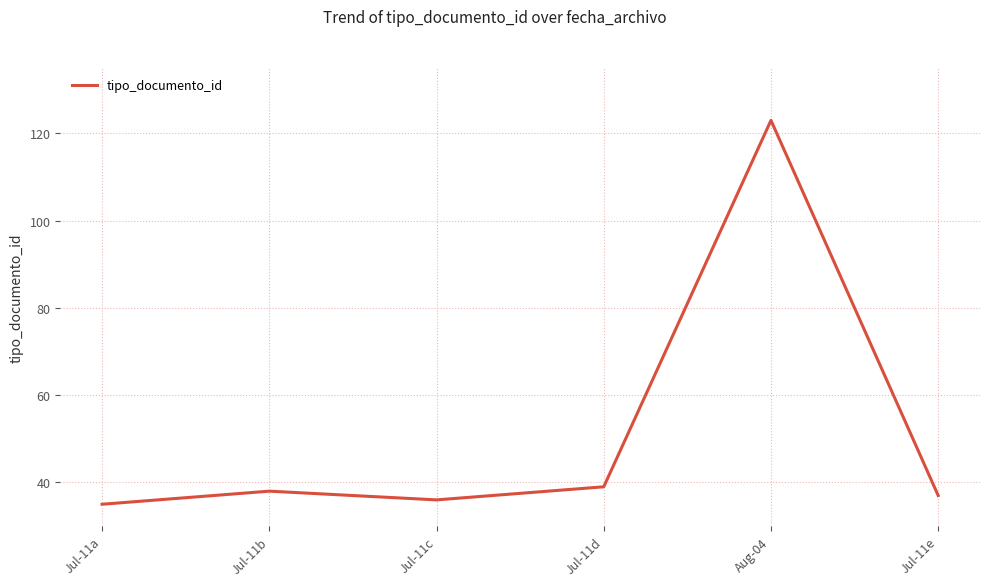

Reading left to right, list all the values displayed in this chart.

Jul-11a=35	Jul-11b=38	Jul-11c=36	Jul-11d=39	Aug-04=123	Jul-11e=37